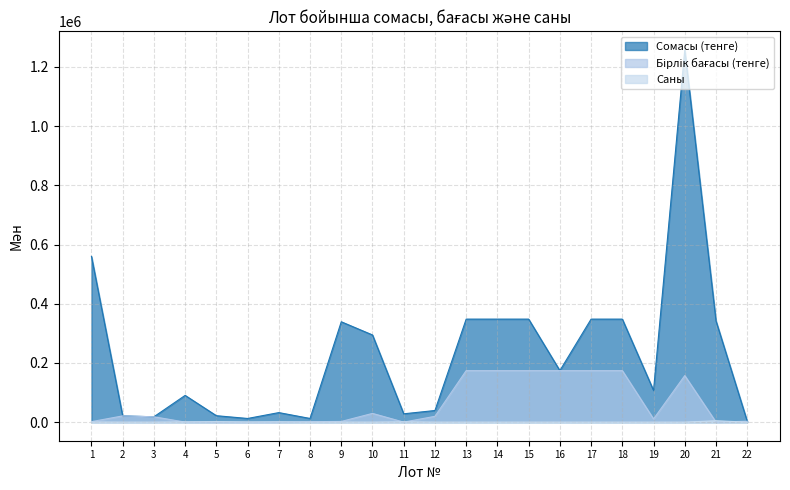

Reading left to right, transcribe all the data shown in this chart.

Сомасы (тенге): 1=560000.0	2=21000.0	3=18000.0	4=90286.5	5=21675.0	6=12316.0	7=32155.2	8=12362.6	9=339015.0	10=294448.6	11=28077.9	12=39200.0	13=348000.0	14=348000.0	15=348000.0	16=174000.0	17=348000.0	18=348000.0	19=107000.0	20=1257440.0	21=342000.0	22=2900.0
Бірлік бағасы (тенге): 1=1600.0	2=21000.0	3=18000.0	4=130.8	5=14.4	6=30.8	7=32.5	8=1545.3	9=2260.1	10=29444.9	11=32.5	12=19600.0	13=174000.0	14=174000.0	15=174000.0	16=174000.0	17=174000.0	18=174000.0	19=10700.0	20=157180.0	21=76.0	22=2900.0
Саны: 1=350.0	2=1.0	3=1.0	4=690.0	5=1500.0	6=400.0	7=990.0	8=8.0	9=150.0	10=10.0	11=865.0	12=2.0	13=2.0	14=2.0	15=2.0	16=1.0	17=2.0	18=2.0	19=10.0	20=8.0	21=4500.0	22=1.0